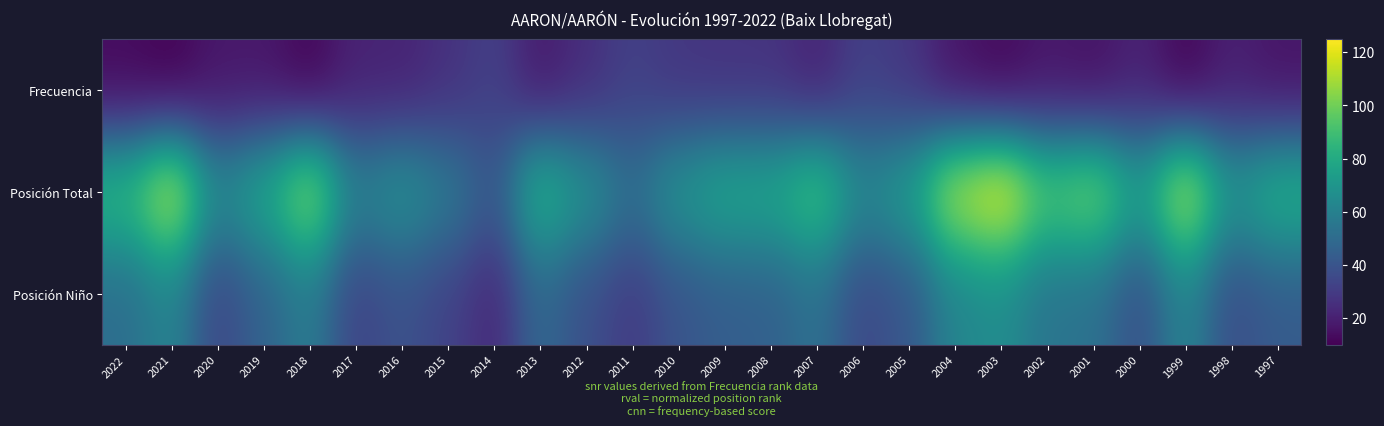

Between 2017 and 2012, which is larger?

2012